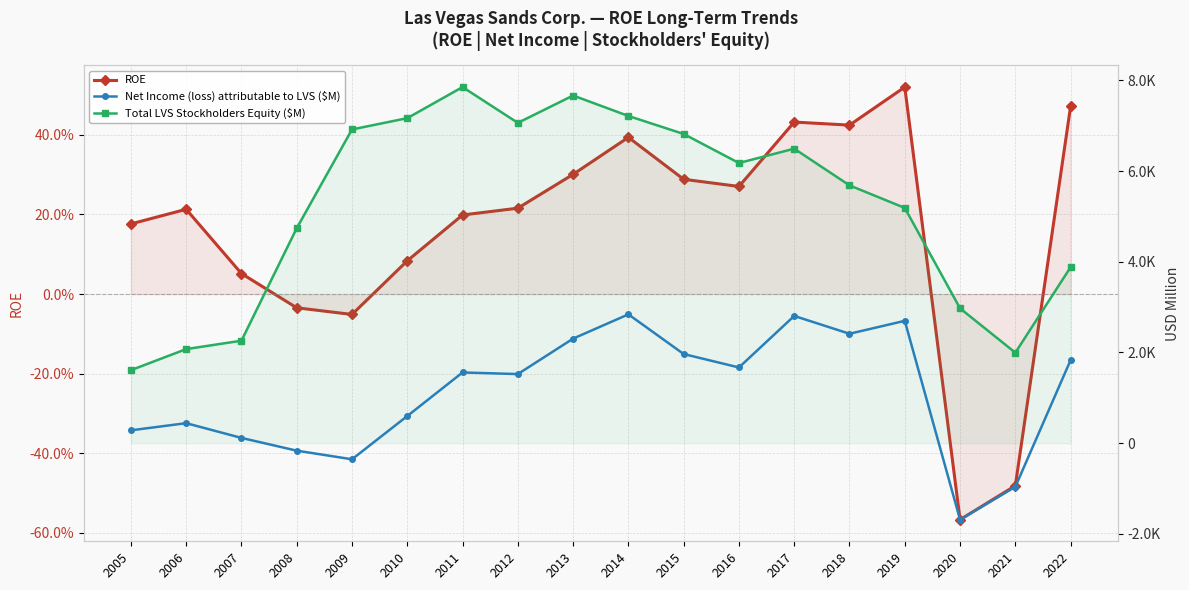

At which label does Total LVS Stockholders Equity ($M) reach its minimum?

2005